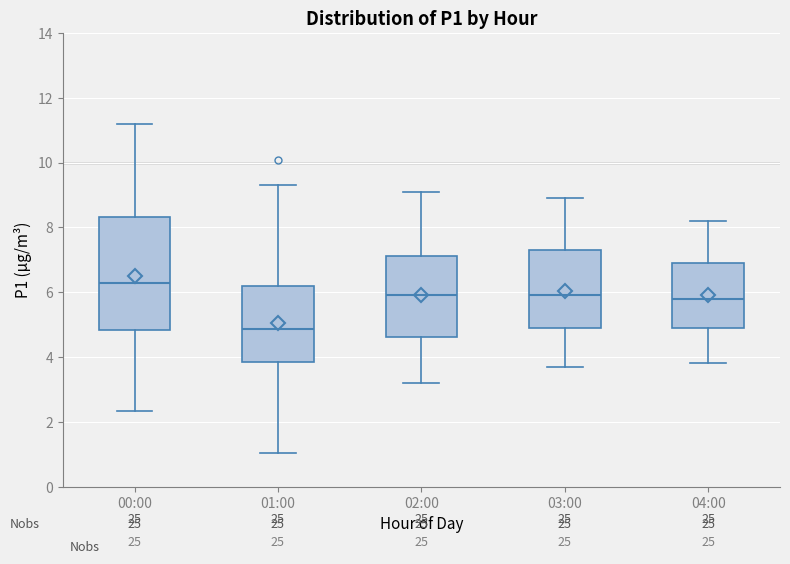

Reading left to right, transcribe this box plot: for each box, give where its median line is, the range the box spans, and where its two whiskers end, as read against the y-axis. The values are not printed on the chart, so give them approximately, as read against the axis.

00:00: median 6.2, box 4.8 to 8.4, whiskers 2.4 to 11.2
01:00: median 4.8, box 3.8 to 6.2, whiskers 1.0 to 9.4
02:00: median 6.0, box 4.6 to 7.2, whiskers 3.2 to 9.2
03:00: median 6.0, box 5.0 to 7.4, whiskers 3.8 to 9.0
04:00: median 5.8, box 5.0 to 7.0, whiskers 3.8 to 8.2